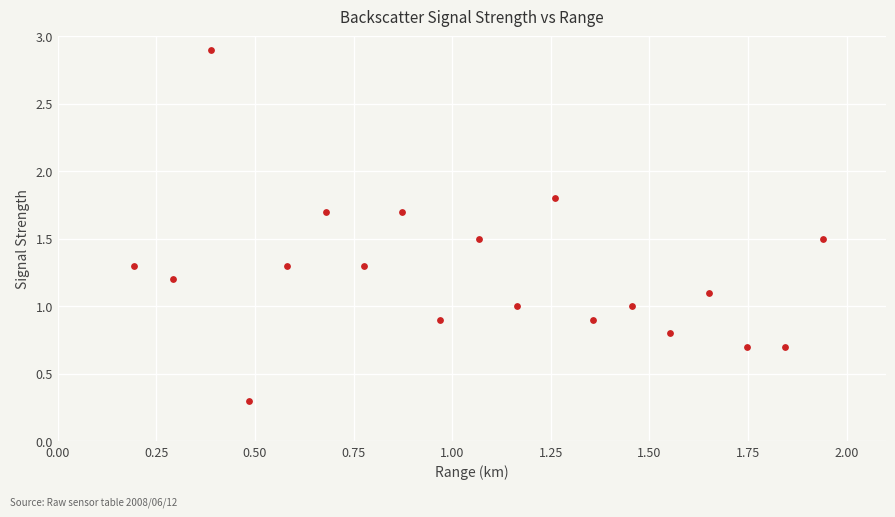

What is the range of X values (max minus min)?

1.7